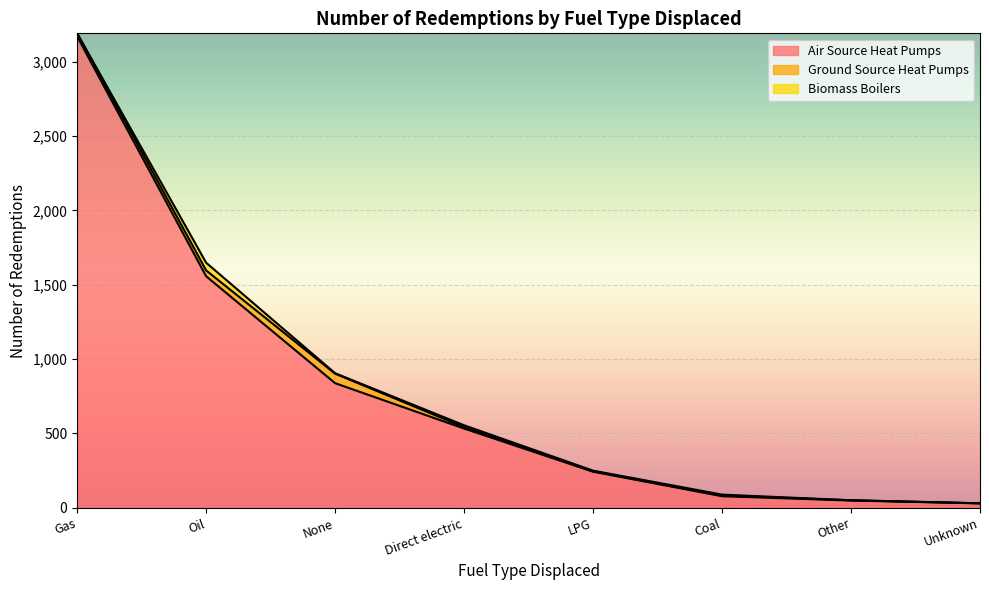

What is the value of the Ground Source Heat Pumps point at the 2nd from the left?

39